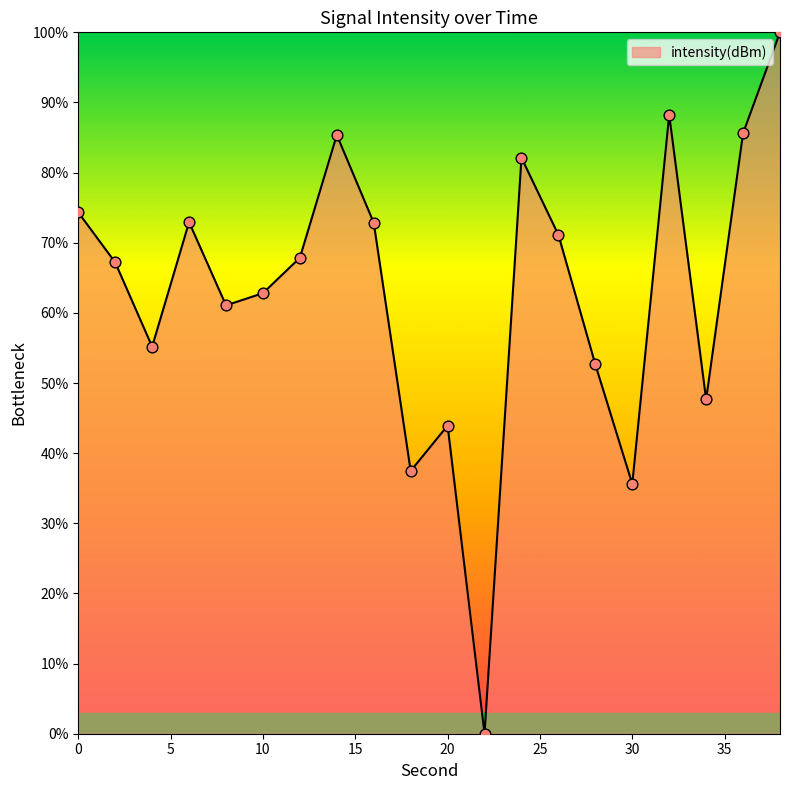

What is the greatest value displayed?

100.0